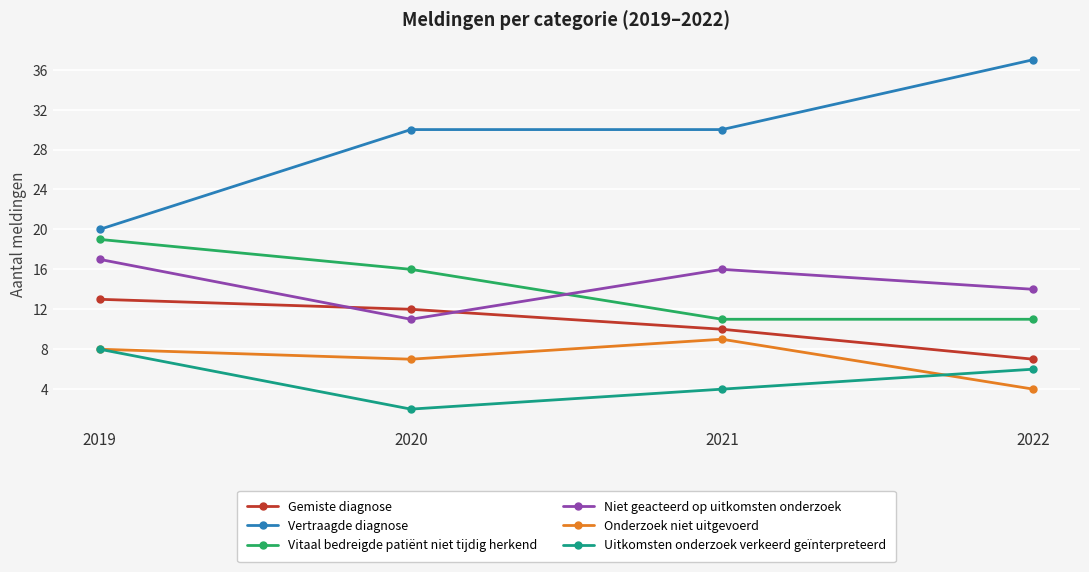

What is the maximum value for Uitkomsten onderzoek verkeerd geïnterpreteerd?

8